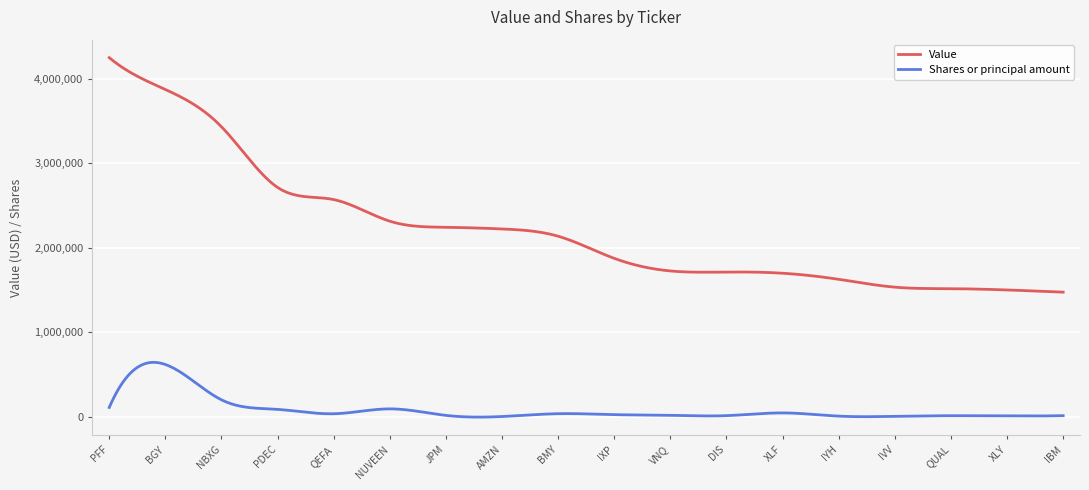

Which series has the widest spread of values?

Value